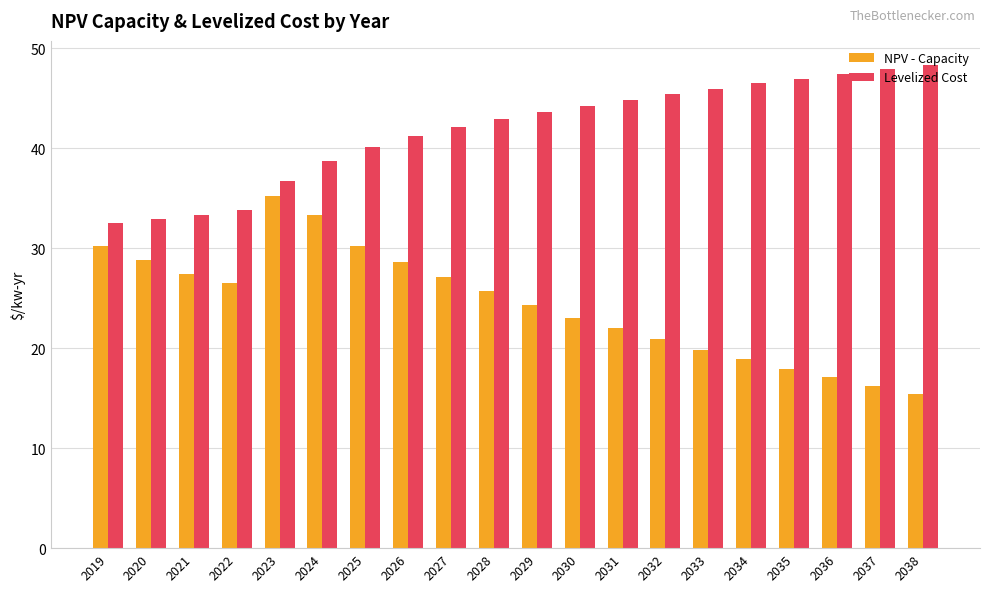

True or false: Levelized Cost has a value of 70.6 at 2029.

False